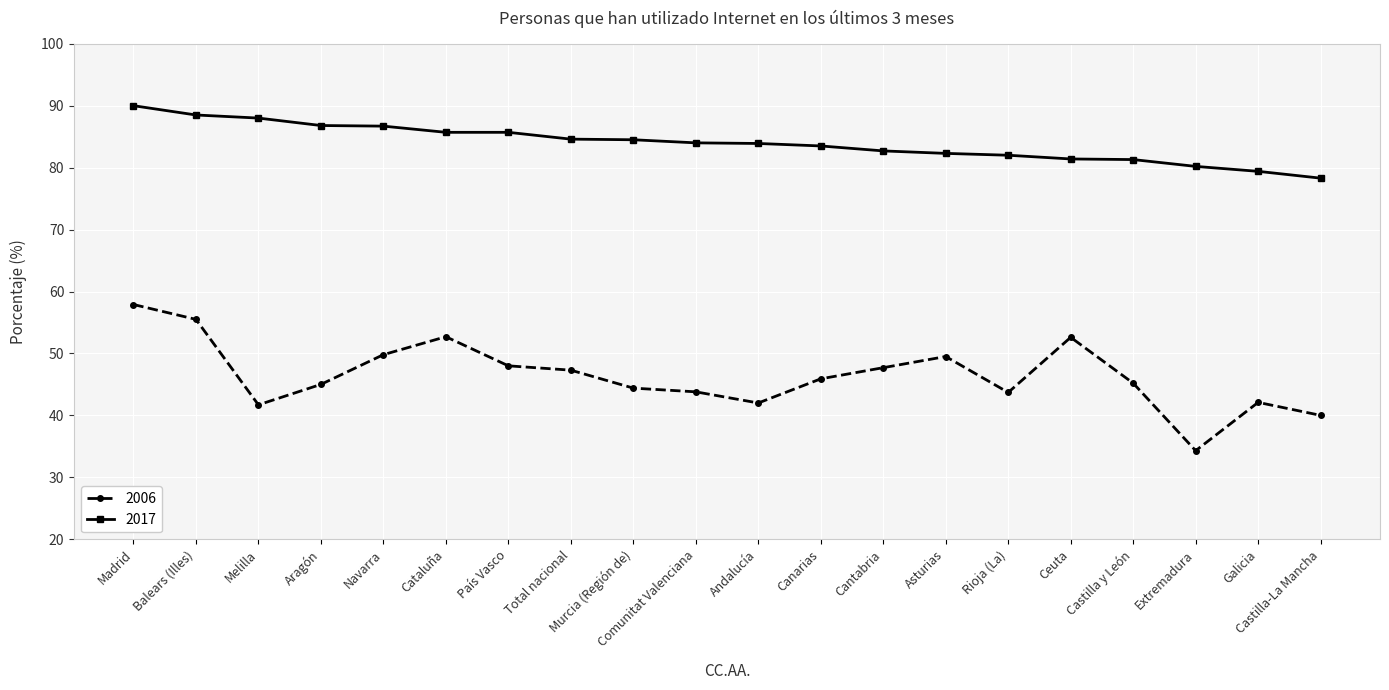

True or false: 2006 and 2017 cross at least once.

False